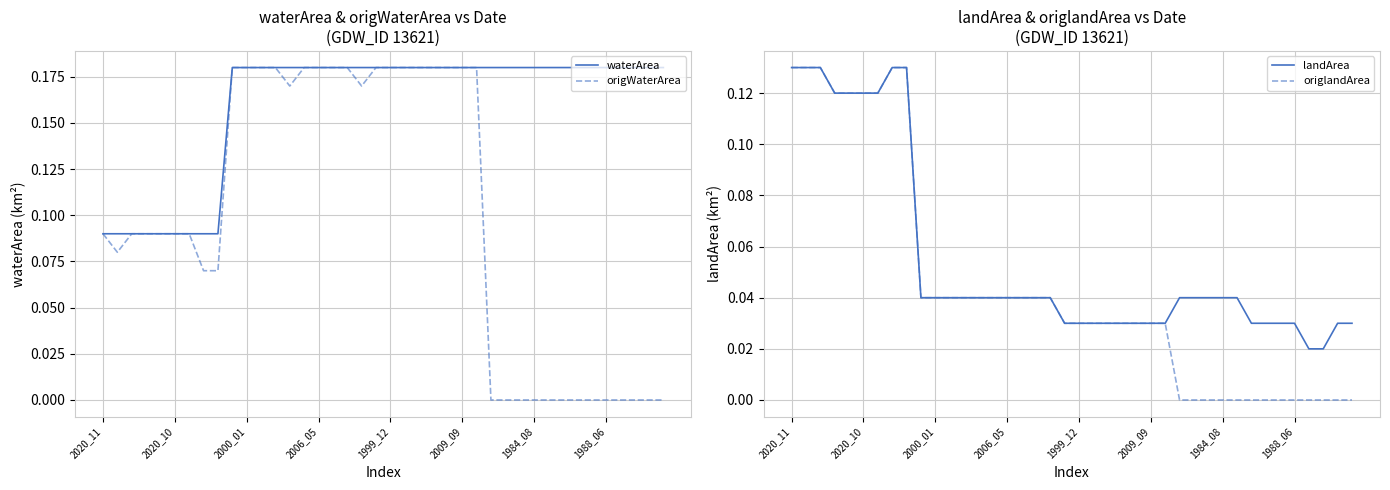

True or false: origlandArea has a value of 0.0 at 19.

False